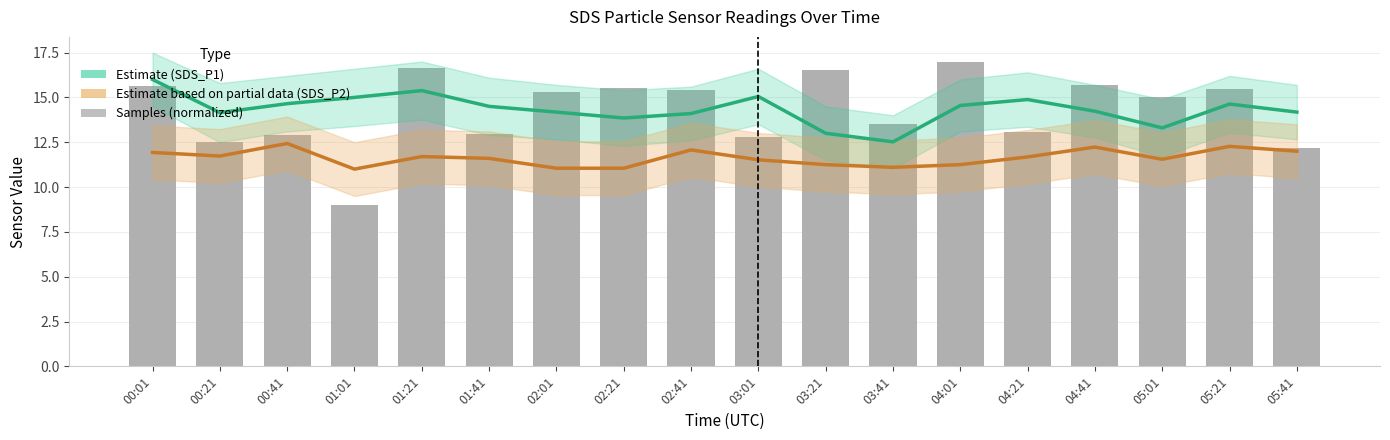

The value of SDS_P1 (Estimate) at 02:41 is 9.1. True or false?

False